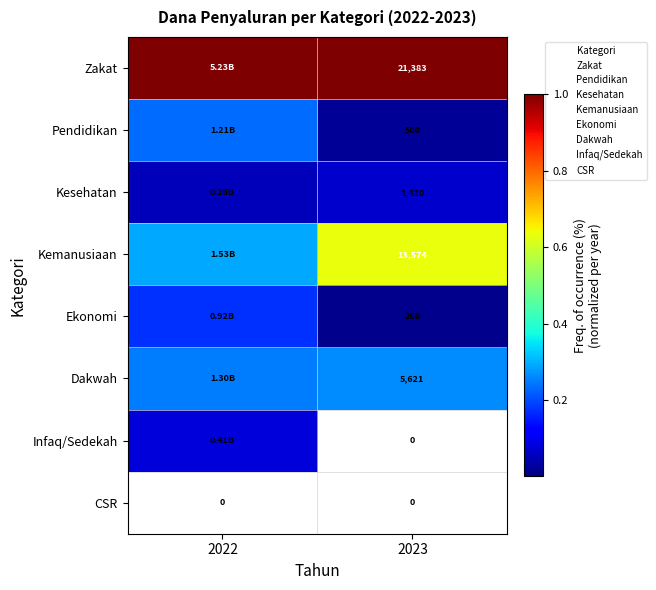

Count the Dakwah values in the range 0 to 1.

2